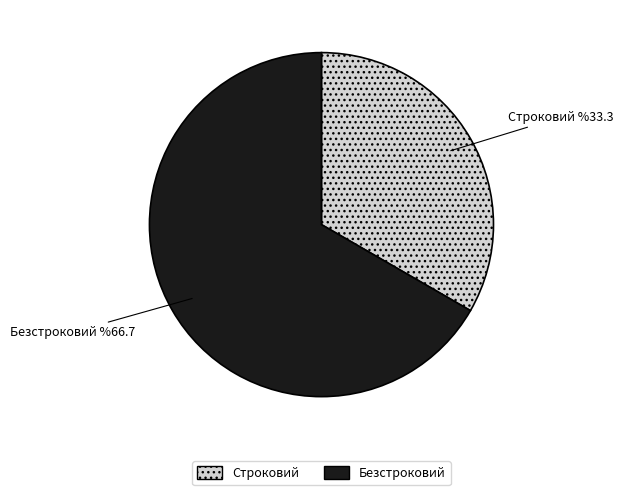

Which slice is the smallest?

Строковий